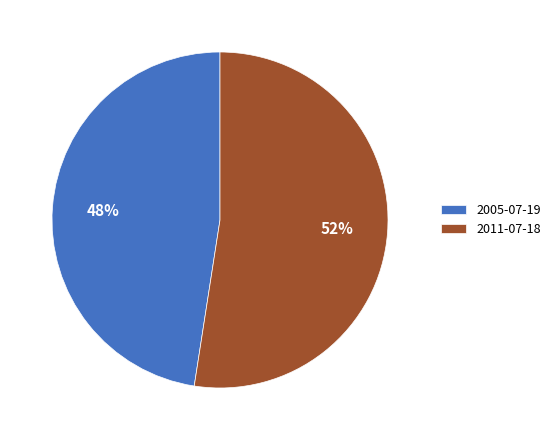

Combined, do 2005-07-19 and 2011-07-18 account for over 50%?

Yes